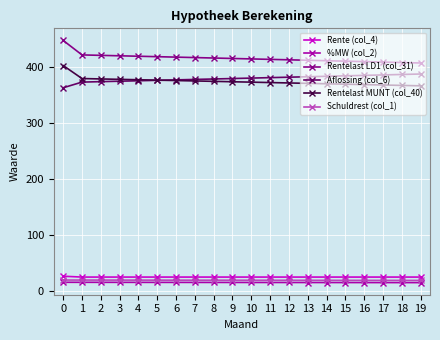

At how many categories does at least one series exceed 259?

20